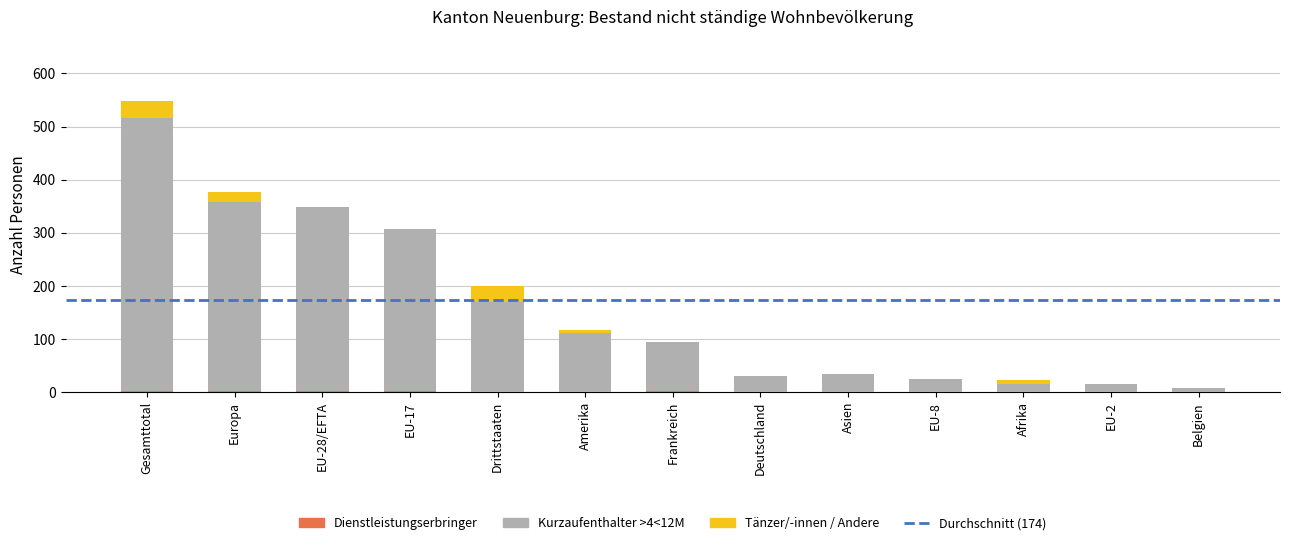

At which category is the sum across all series the highest?

Gesamttotal